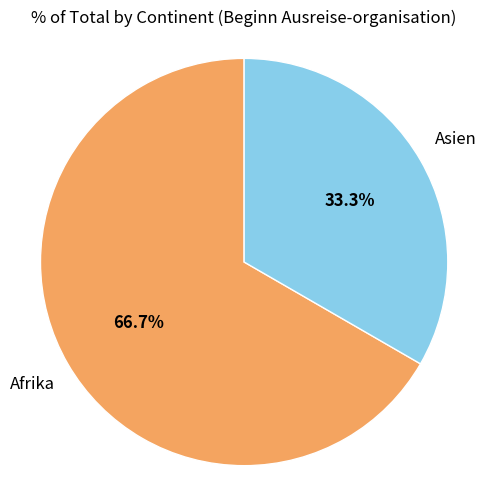

To the nearest percent, what portion does Afrika represent?

67%